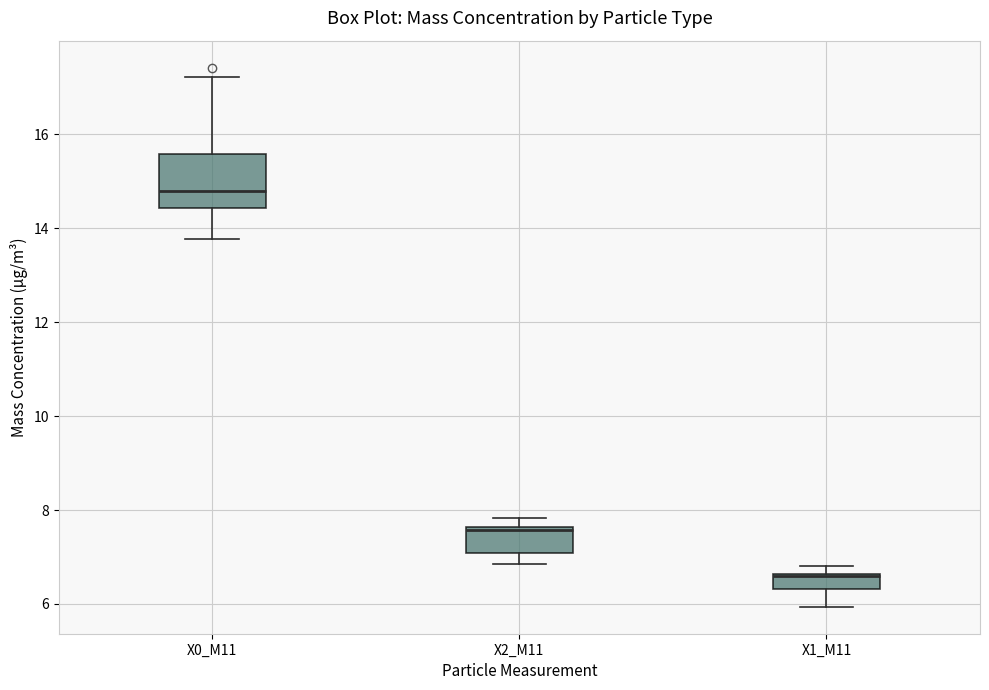

Reading left to right, transcribe this box plot: for each box, give where its median line is, the range the box spans, and where its two whiskers end, as read against the y-axis. The values are not printed on the chart, so give them approximately, as read against the axis.

X0_M11: median 14.8, box 14.4 to 15.6, whiskers 13.8 to 17.2
X2_M11: median 7.6 (just below the box's upper edge), box 7.0 to 7.6, whiskers 6.8 to 7.8
X1_M11: median 6.6, box 6.4 to 6.6, whiskers 6.0 to 6.8